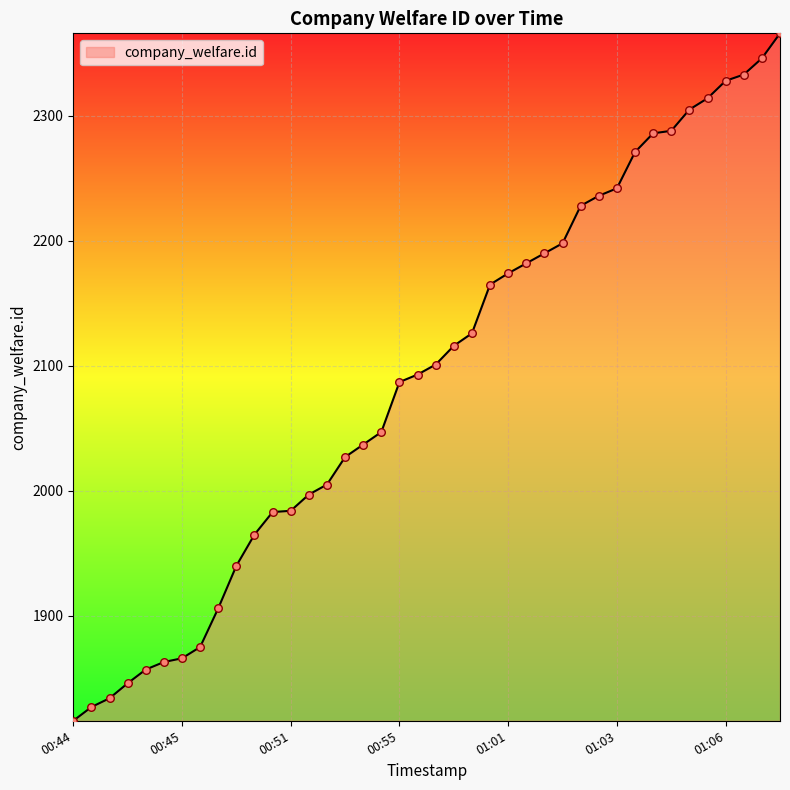

What is the difference between the maximum and minimum values?

550